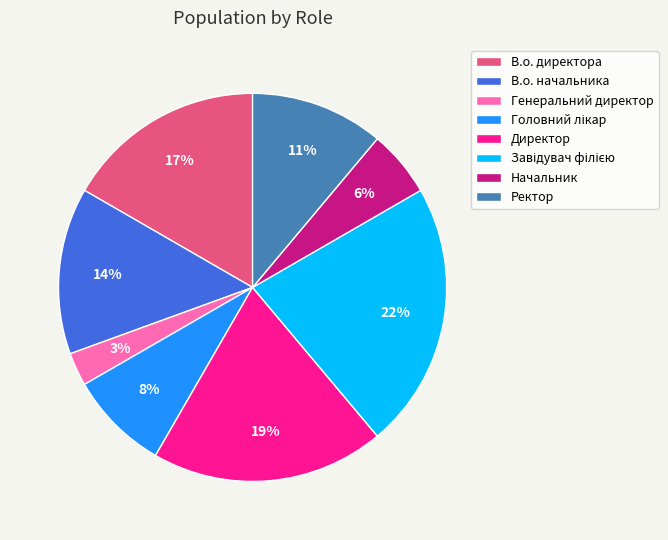

Between В.о. начальника and Ректор, which is larger?

В.о. начальника